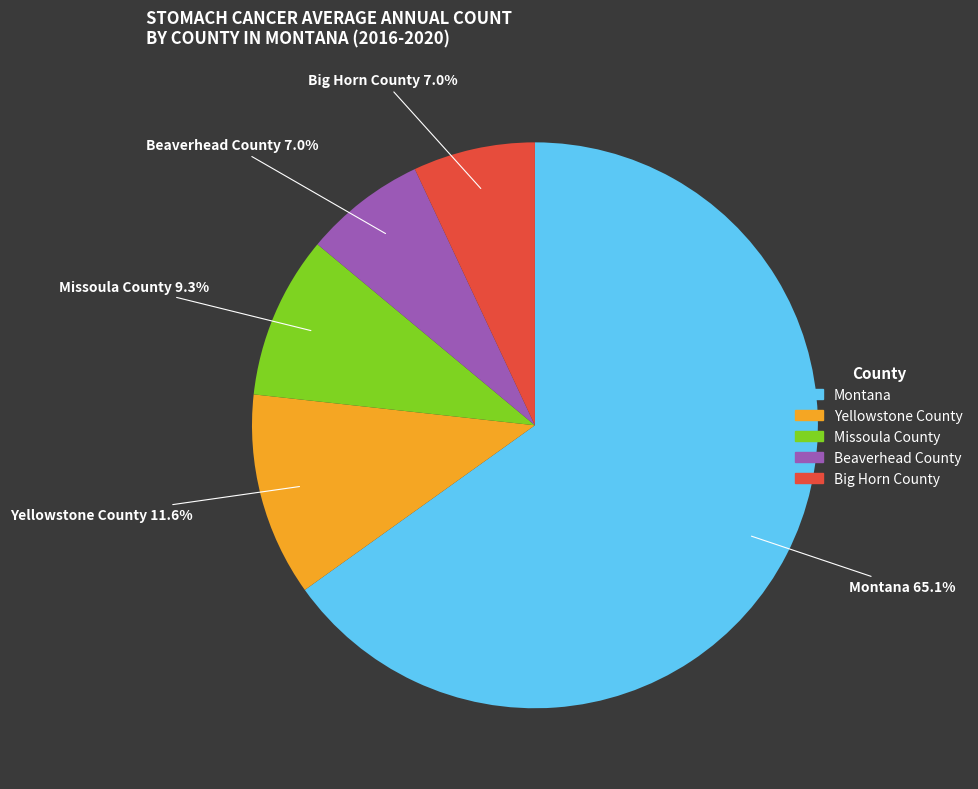

Is it true that Big Horn County is 7% of the pie?

True